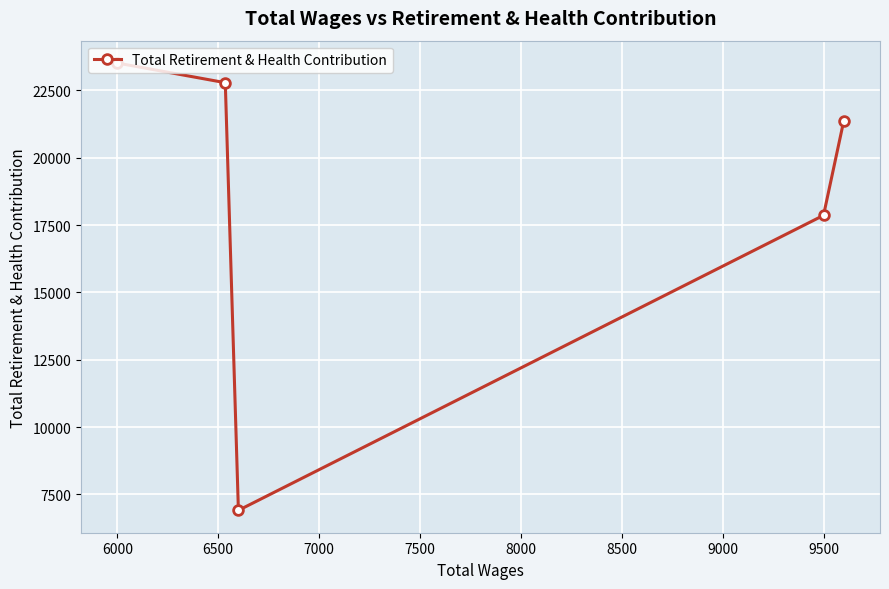

What is the value of the 3rd point from the left?

6910